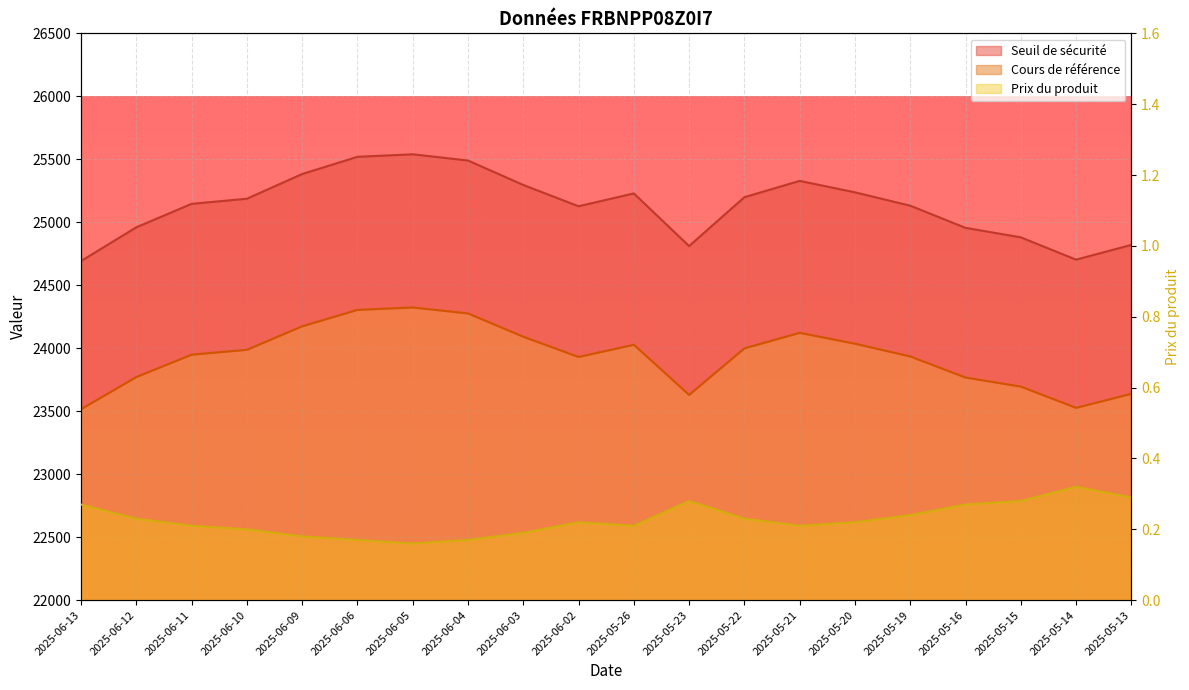

True or false: Cours de référence has more than 0 interior local peaks.

True